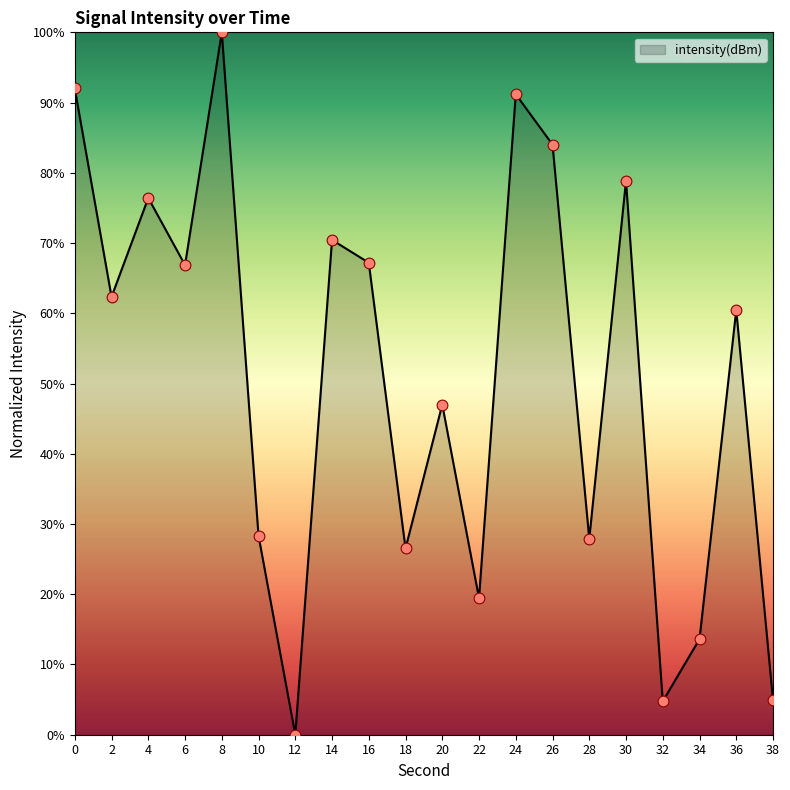

Which has a higher value, 26 or 38?

26